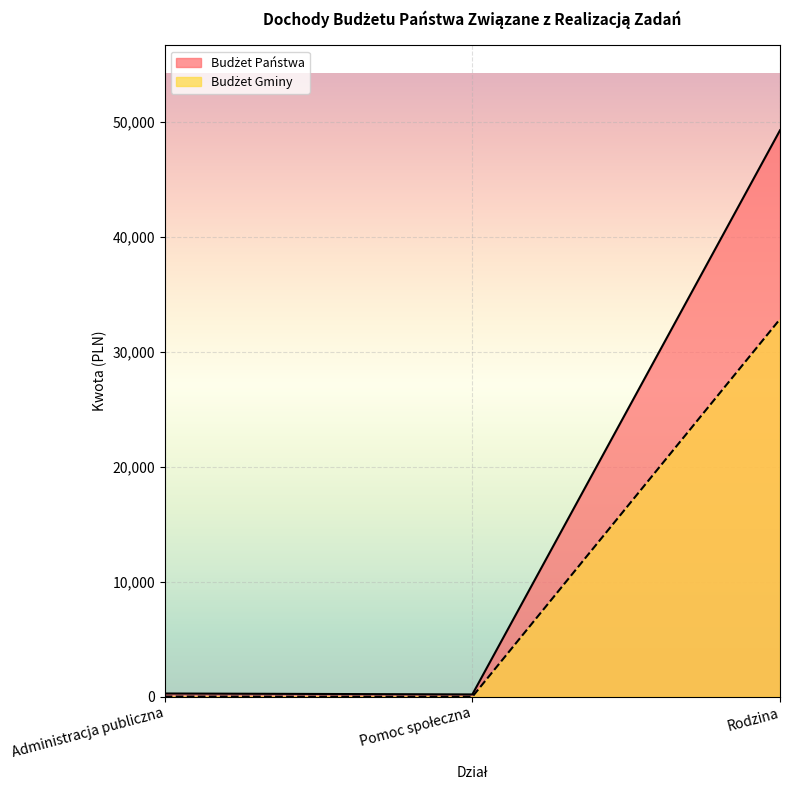

What is the spread (max minus min) of values at Administracja publiczna?

265